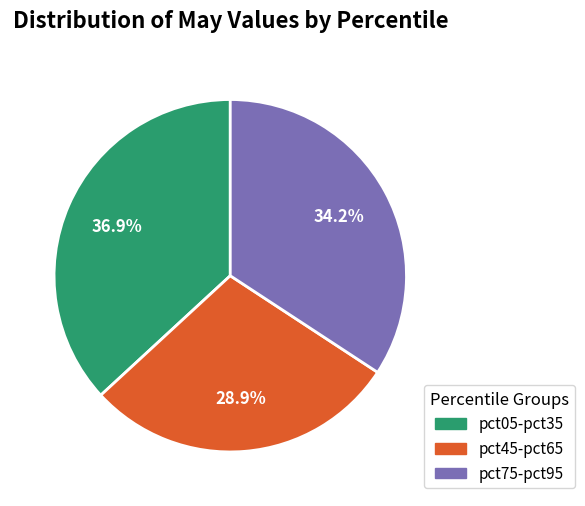

Combined, what portion of the pie is pct05-pct35 and pct45-pct65?

65.8%